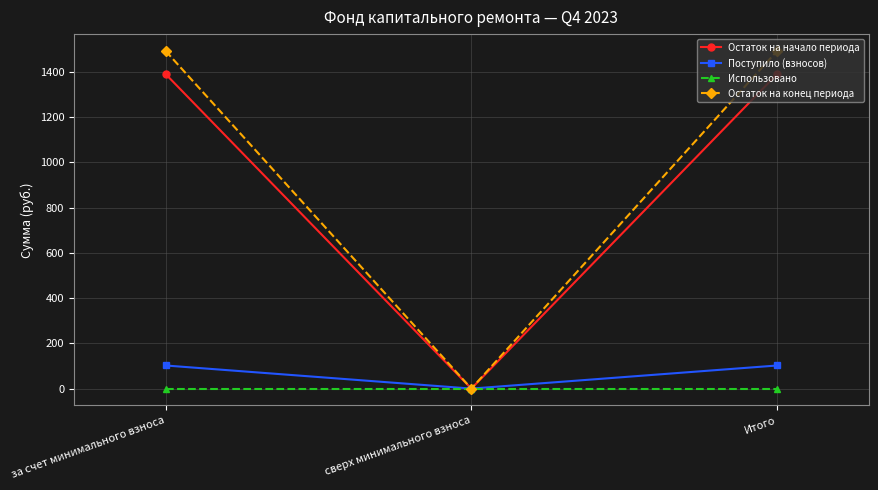

What is the label of the 1st point from the right?

Итого